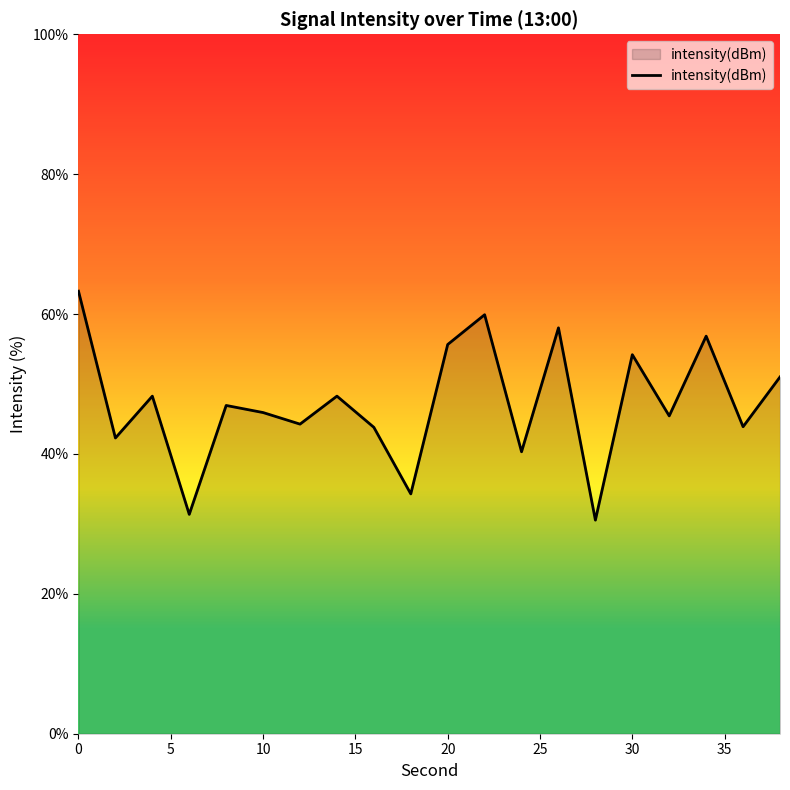

What is the smallest value displayed?

30.5